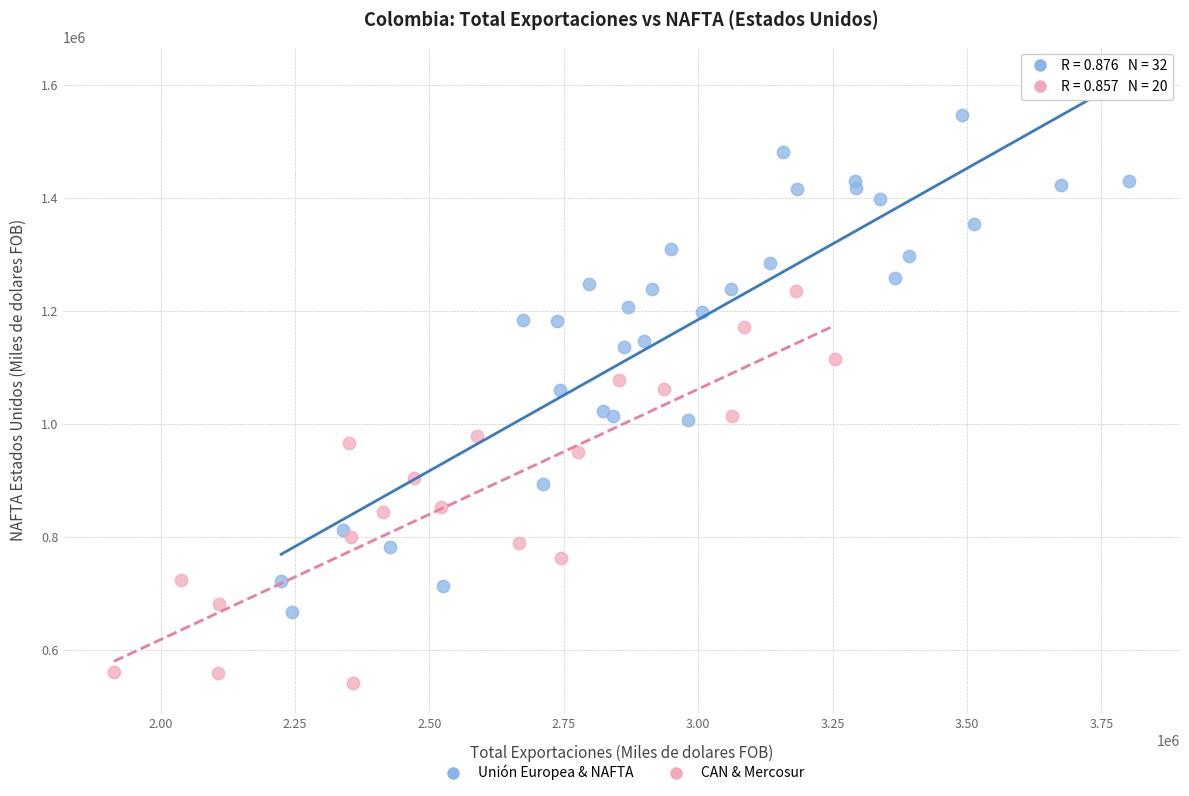

Which series reaches the maximum Y coordinate?

Unión Europea & NAFTA